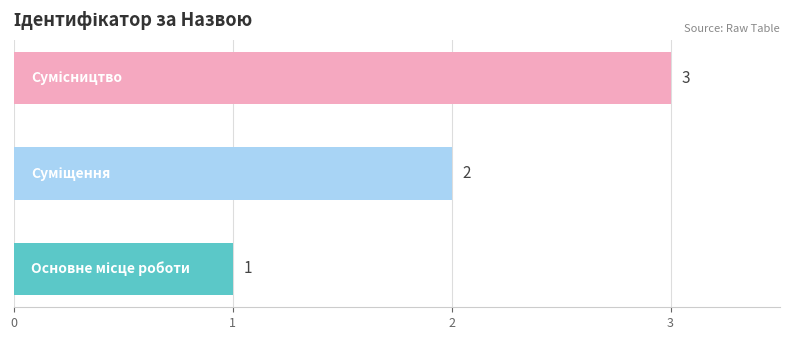

What is the sum of all values?

6